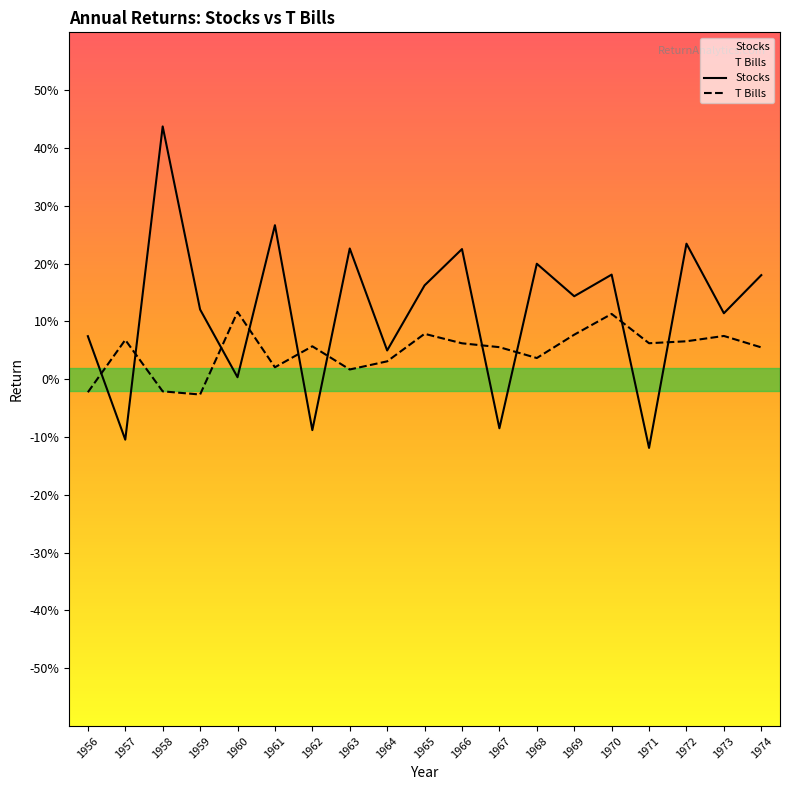

How many values in the T Bills series are below 0?

3